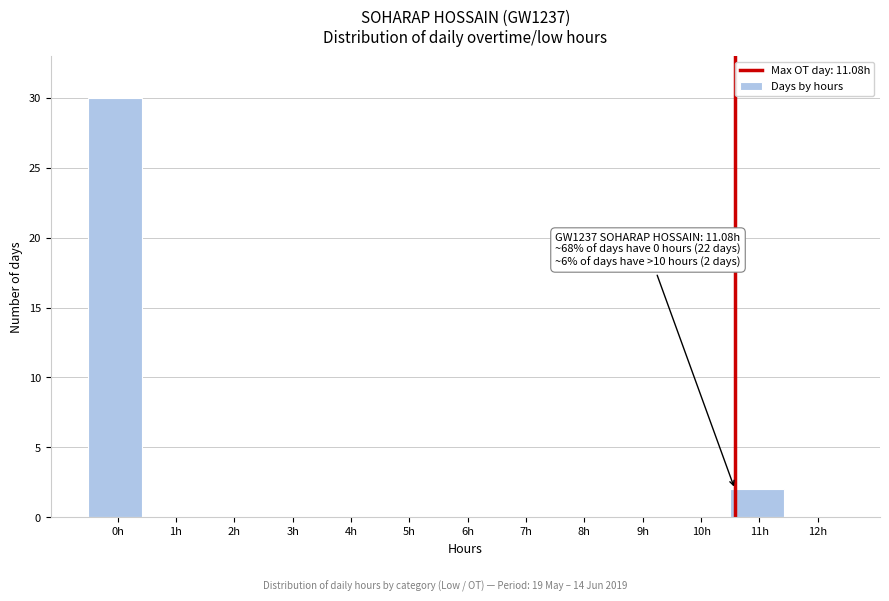

Reading left to right, extract all data points from this chart.

0h=30	1h=0	2h=0	3h=0	4h=0	5h=0	6h=0	7h=0	8h=0	9h=0	10h=0	11h=2	12h=0